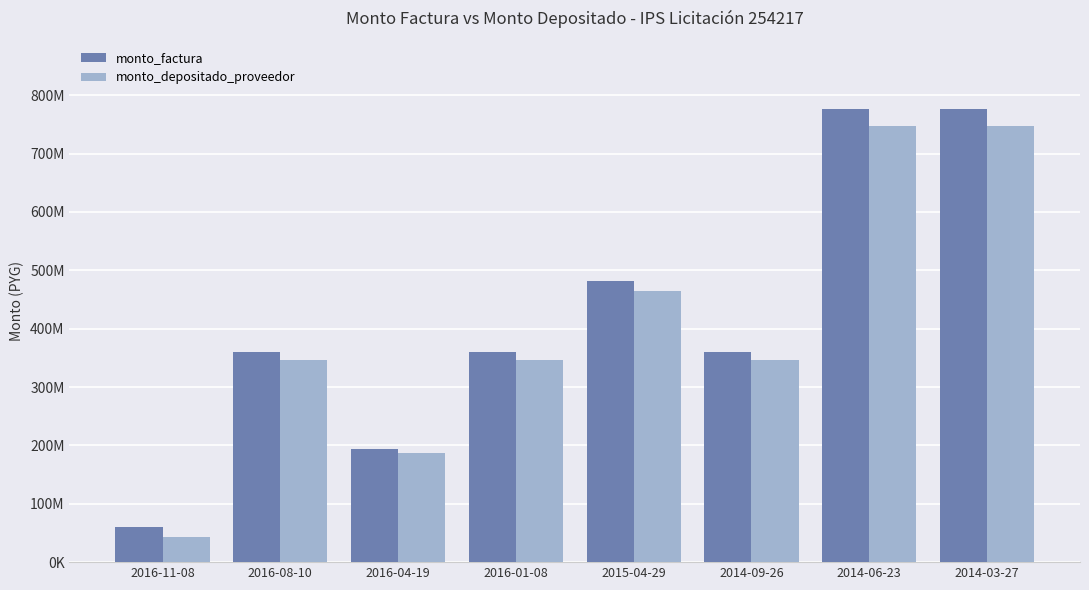

What is the average value of the monto_factura series?

421019962